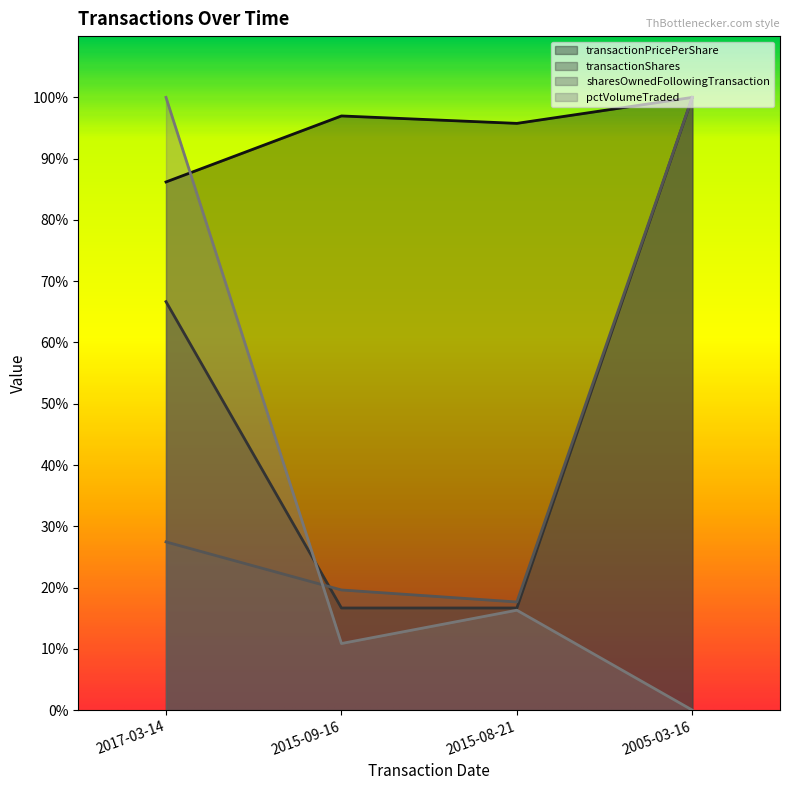

What is the average value of the transactionPricePerShare series?

94.7